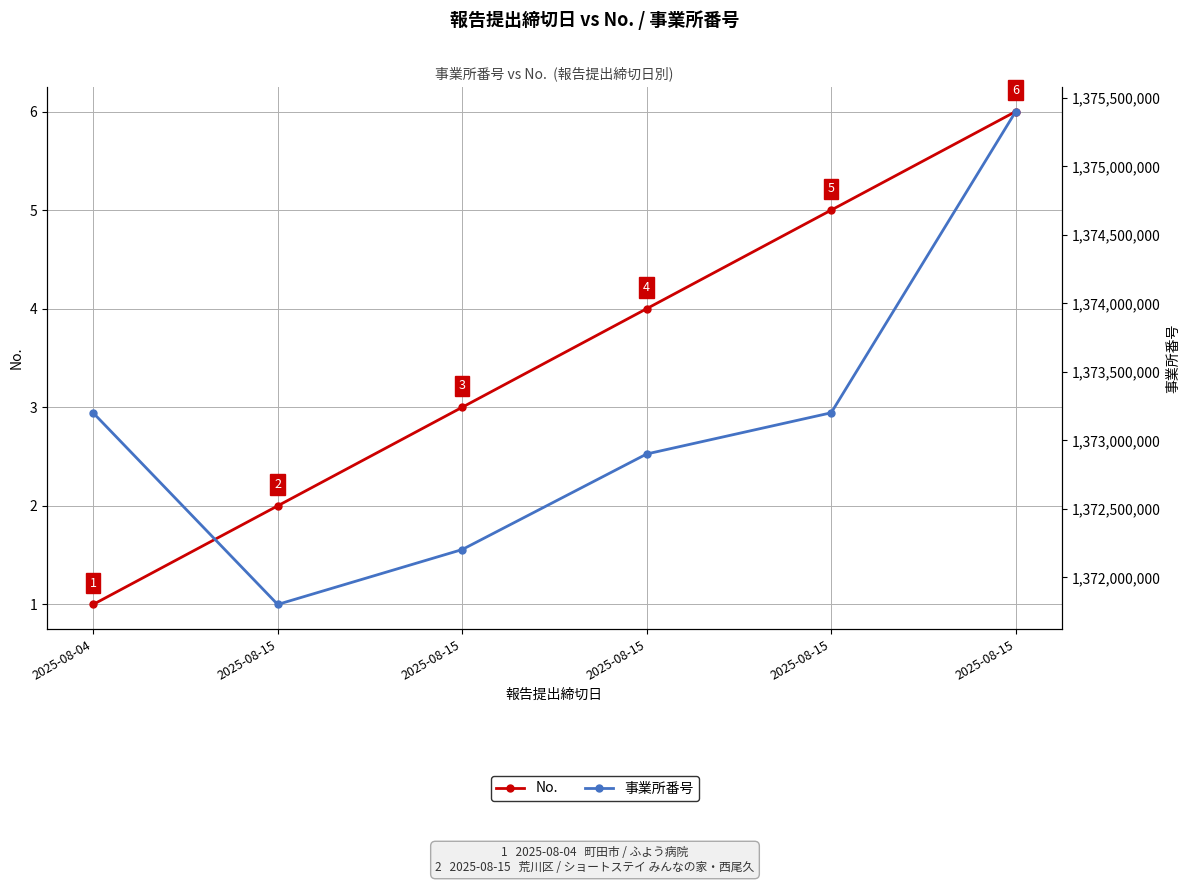

Reading left to right, list all the values displayed in this chart.

No.: 1	2	3	4	5	6
事業所番号: 1373201324	1371802701	1372203354	1372900991	1373201753	1375400783